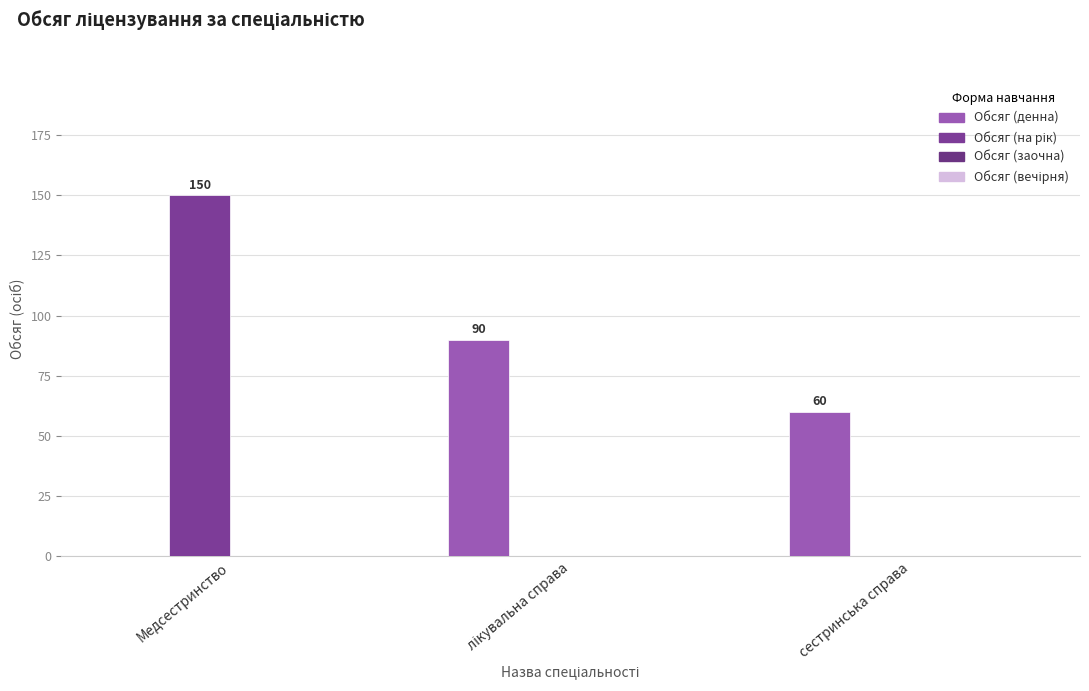

Which category has the highest value across all series?

Медсестринство